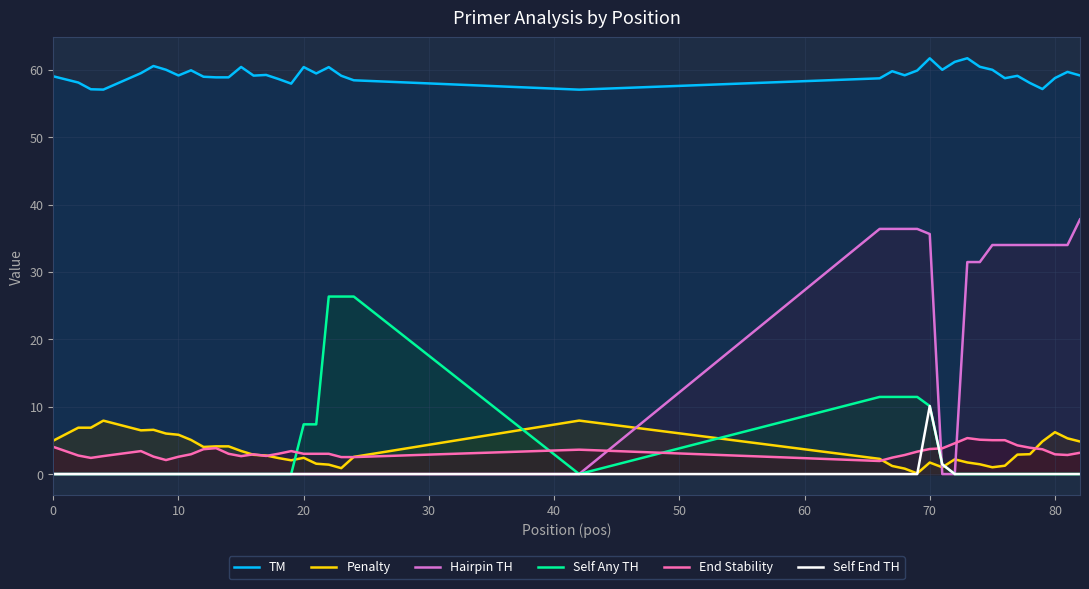

True or false: Penalty and TM intersect in this chart.

False